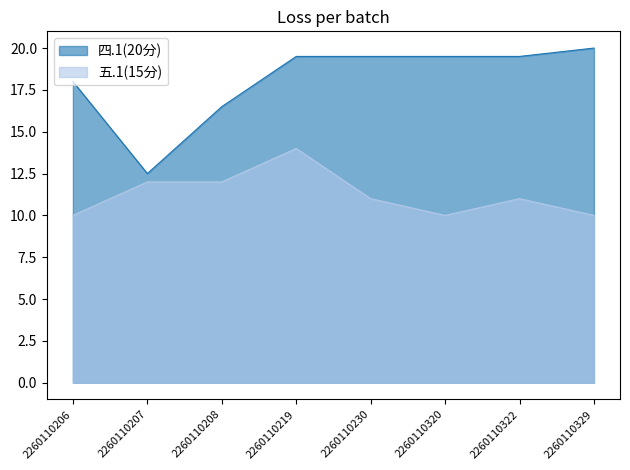

What is the value of the 四.1(20分) point at the 4th from the left?

19.5